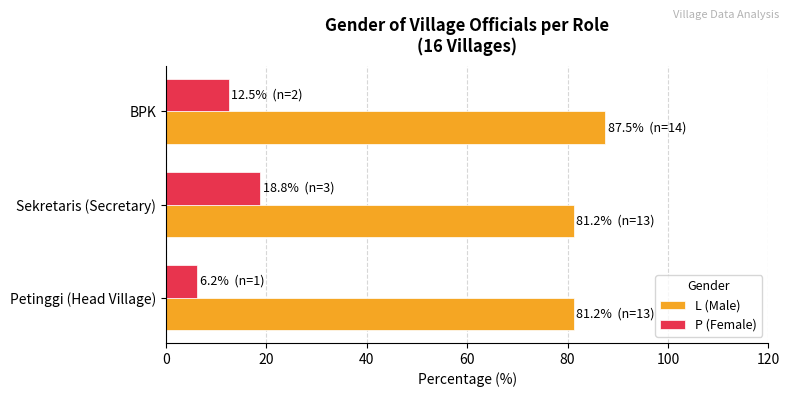

What is the difference between the P (Female) values at Petinggi (Head Village) and Sekretaris (Secretary)?

12.5